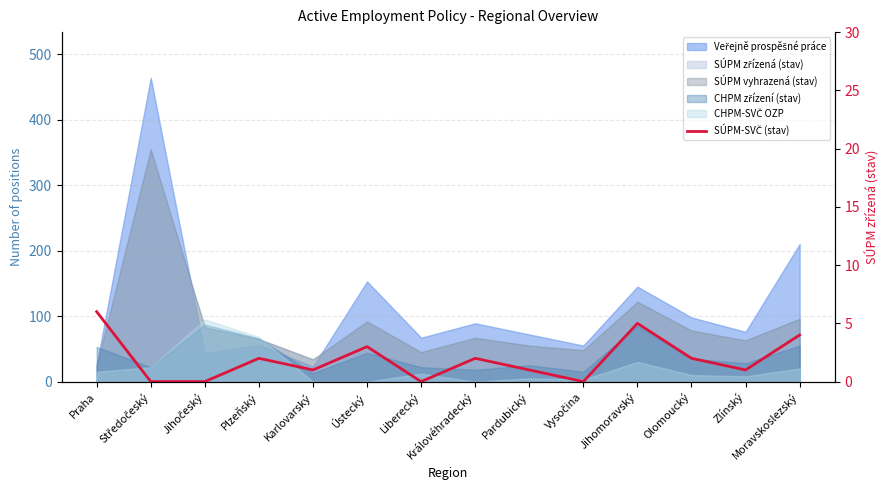

Rank the categories by value from highest to lowest.

Praha, Jihomoravský, Moravskoslezský, Ústecký, Plzeňský, Královéhradecký, Olomoucký, Karlovarský, Pardubický, Zlínský, Středočeský, Jihočeský, Liberecký, Vysočina